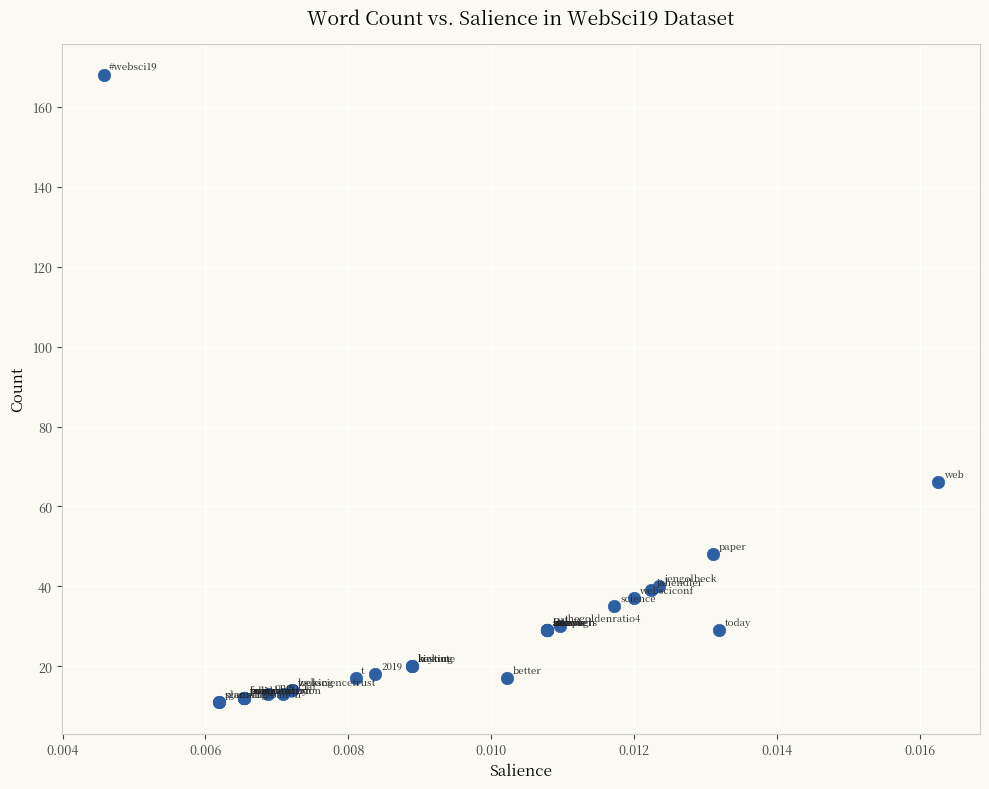

What Y value in the scatter plot is closest to 89?

66